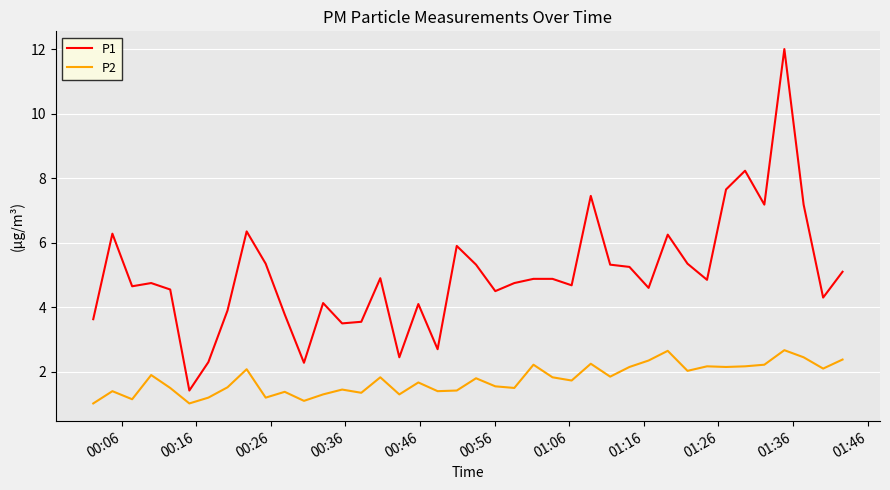

What is the maximum value shown in the chart?

12.0